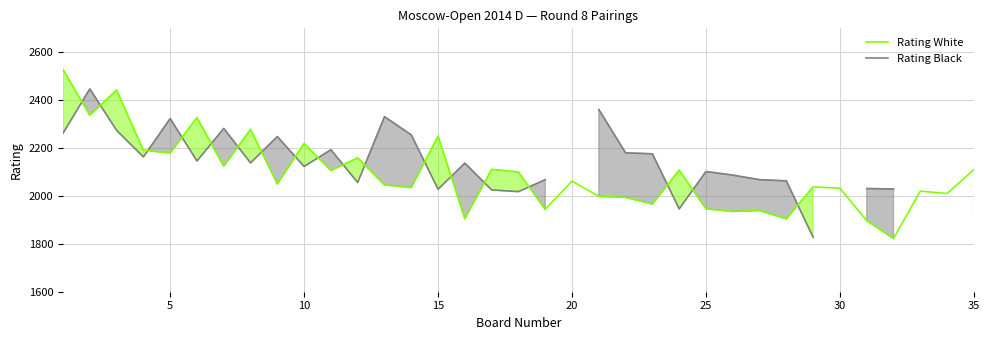

At which category does Rating White reach its first local valley?

5